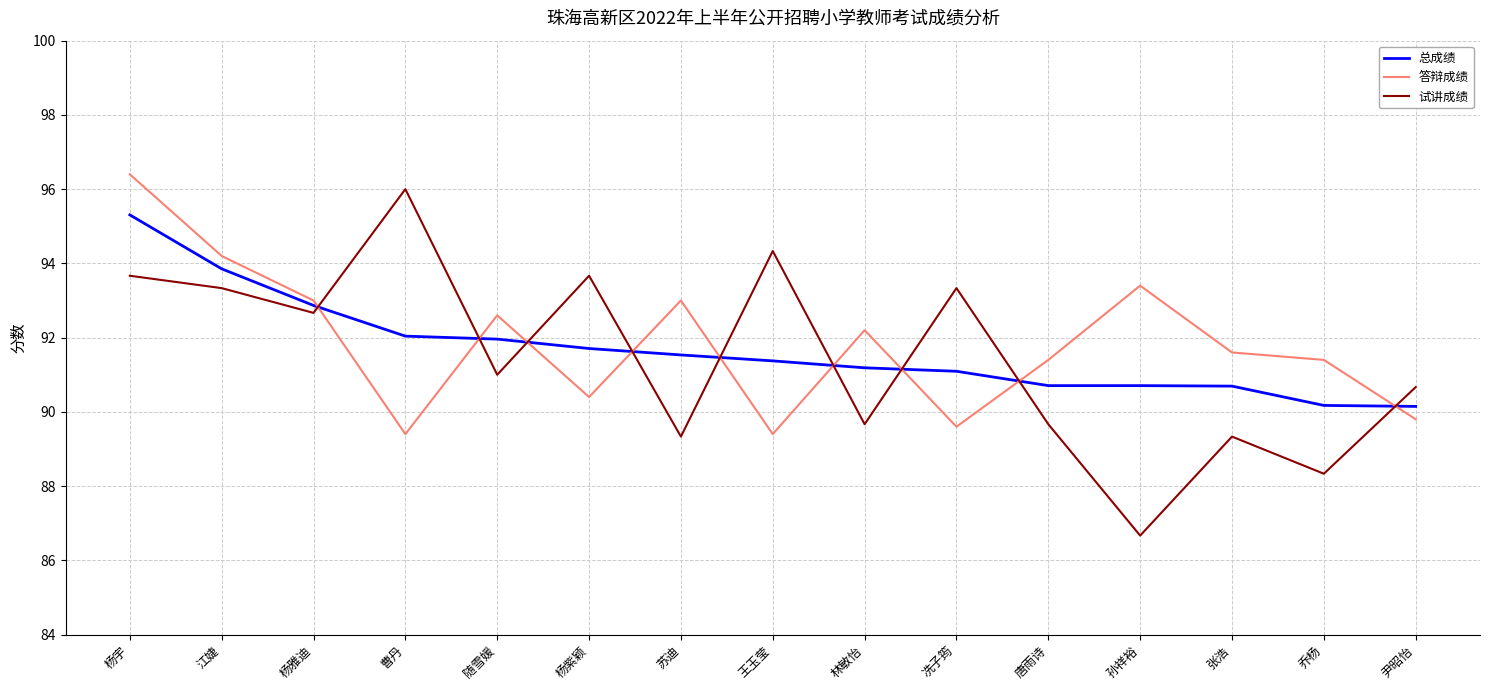

What is the total value across all series at 乔杨?

269.9